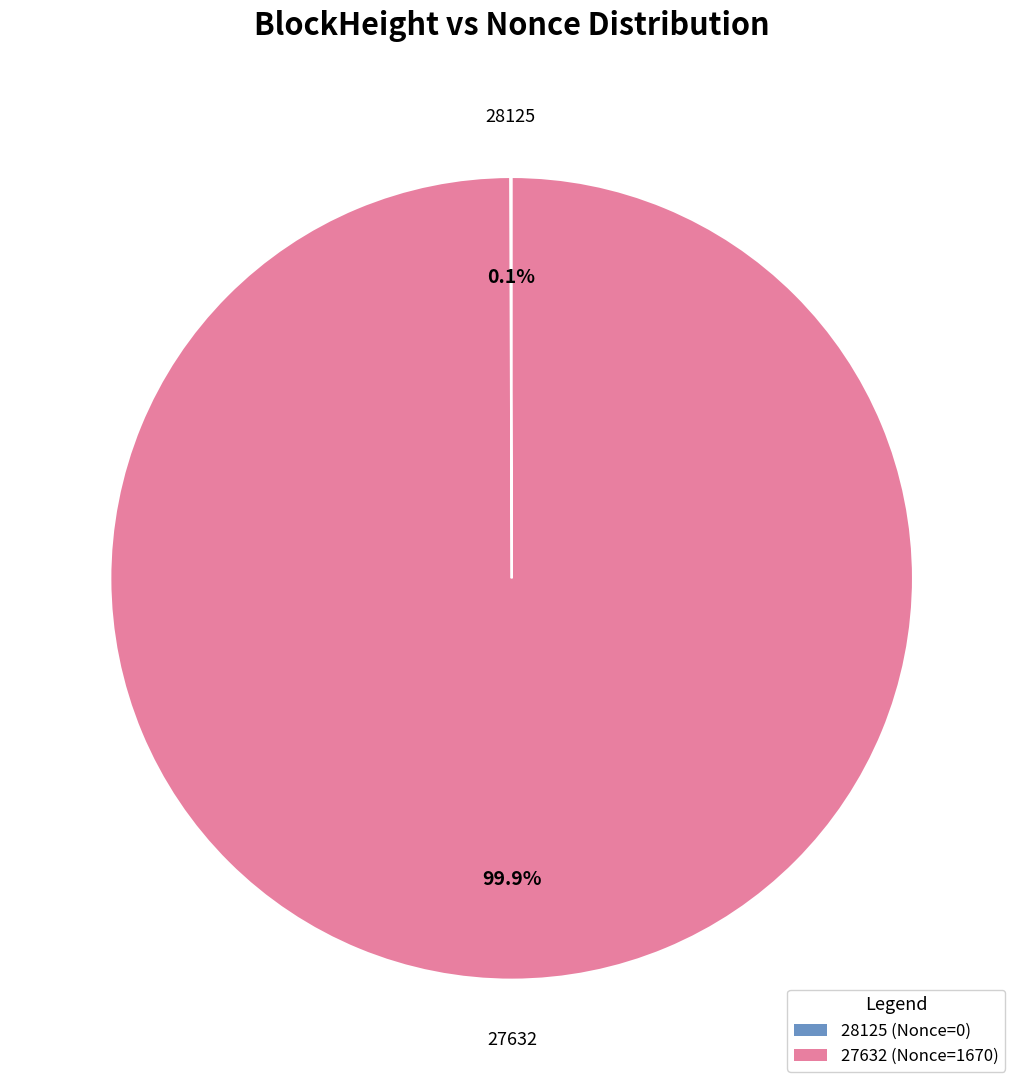

Is there any slice that represents more than half of the pie?

Yes